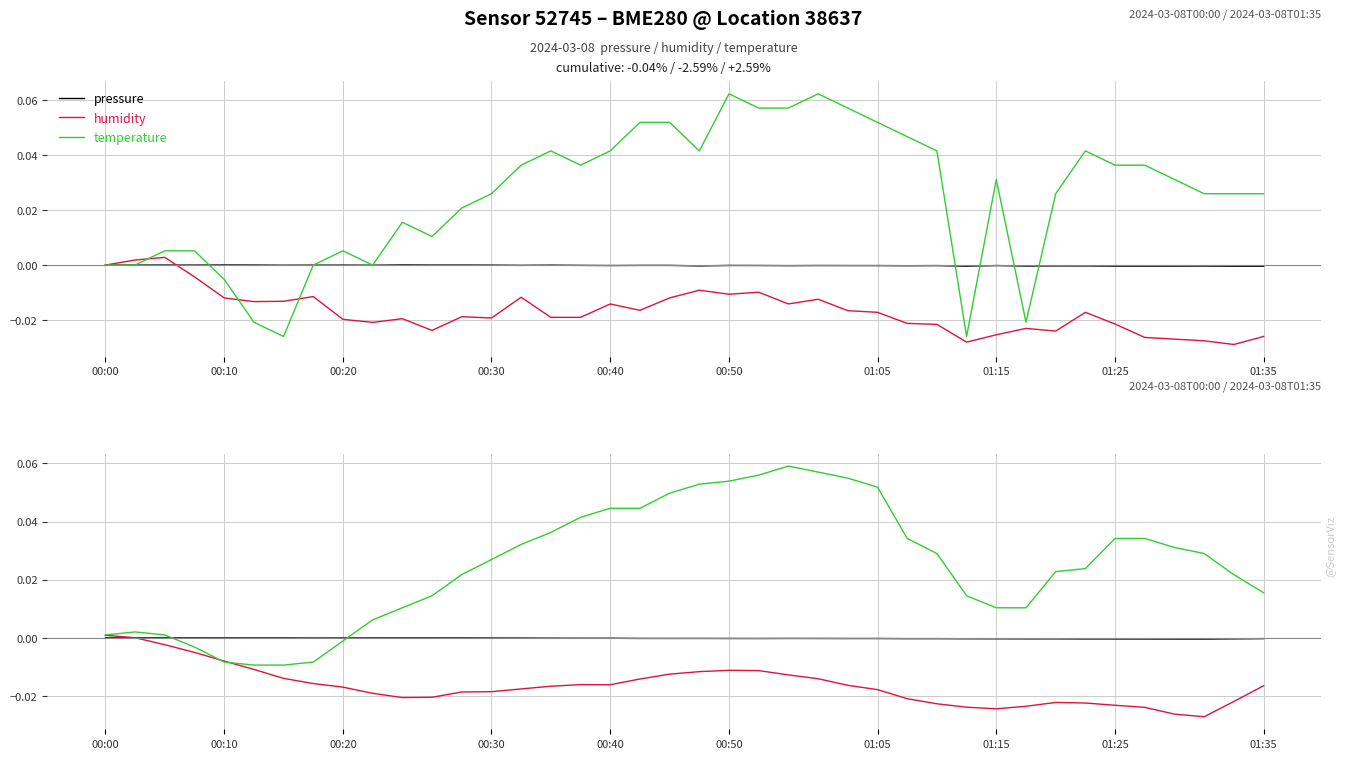

What is the sum of all humidity (smoothed) values?

-0.7